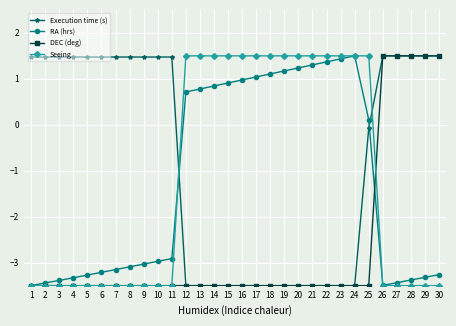

Reading left to right, what are all the values shown in this chart?

Execution time (s): 1.5	1.5	1.5	1.5	1.5	1.5	1.5	1.5	1.5	1.5	1.5	-3.5	-3.5	-3.5	-3.5	-3.5	-3.5	-3.5	-3.5	-3.5	-3.5	-3.5	-3.5	-3.5	-0.1	1.5	1.5	1.5	1.5	1.5
RA (hrs): -3.5	-3.4	-3.4	-3.3	-3.3	-3.2	-3.2	-3.1	-3.0	-3.0	-2.9	0.7	0.8	0.8	0.9	1.0	1.0	1.1	1.2	1.2	1.3	1.4	1.4	1.5	0.1	-3.5	-3.4	-3.4	-3.3	-3.3
DEC (deg): -3.5	-3.5	-3.5	-3.5	-3.5	-3.5	-3.5	-3.5	-3.5	-3.5	-3.5	-3.5	-3.5	-3.5	-3.5	-3.5	-3.5	-3.5	-3.5	-3.5	-3.5	-3.5	-3.5	-3.5	-3.5	1.5	1.5	1.5	1.5	1.5
Seeing: -3.5	-3.5	-3.5	-3.5	-3.5	-3.5	-3.5	-3.5	-3.5	-3.5	-3.5	1.5	1.5	1.5	1.5	1.5	1.5	1.5	1.5	1.5	1.5	1.5	1.5	1.5	1.5	-3.5	-3.5	-3.5	-3.5	-3.5